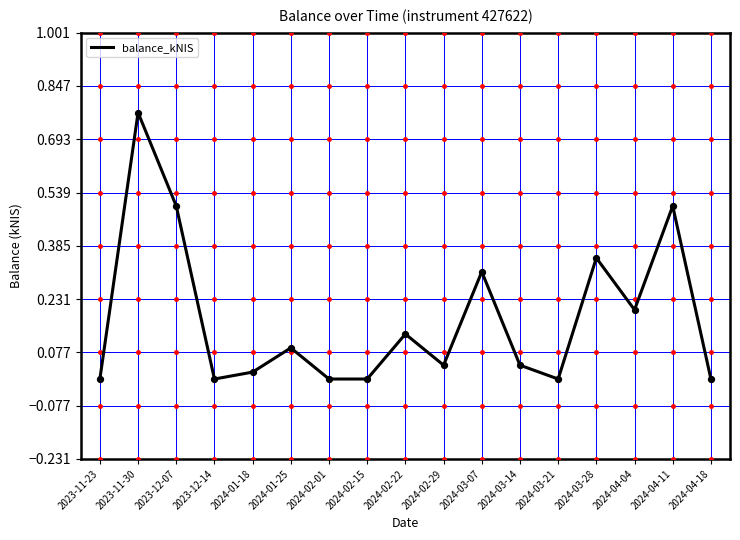

Which has a higher value, 2024-01-25 or 2024-02-15?

2024-01-25